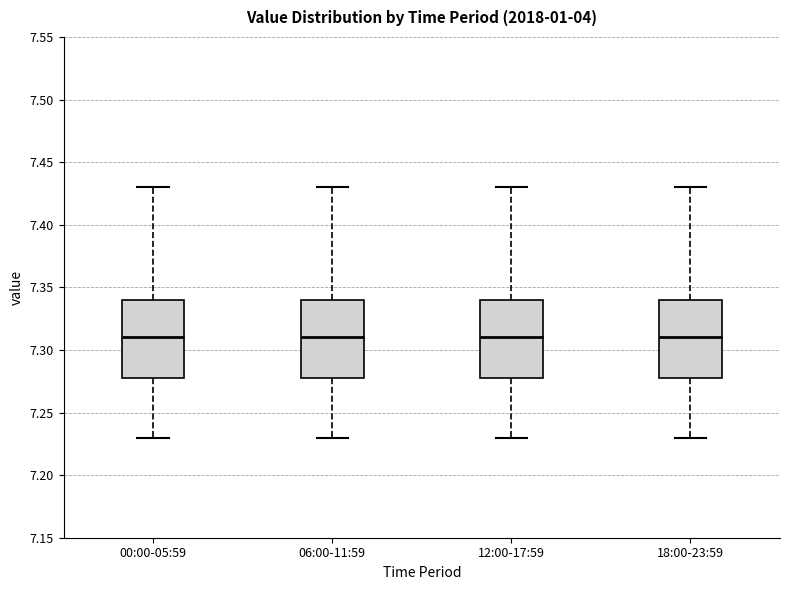

Where does the median line of the box for 18:00-23:59 sit on the y-axis? The values are not printed on the chart, so give them approximately, as read against the axis.

7.31